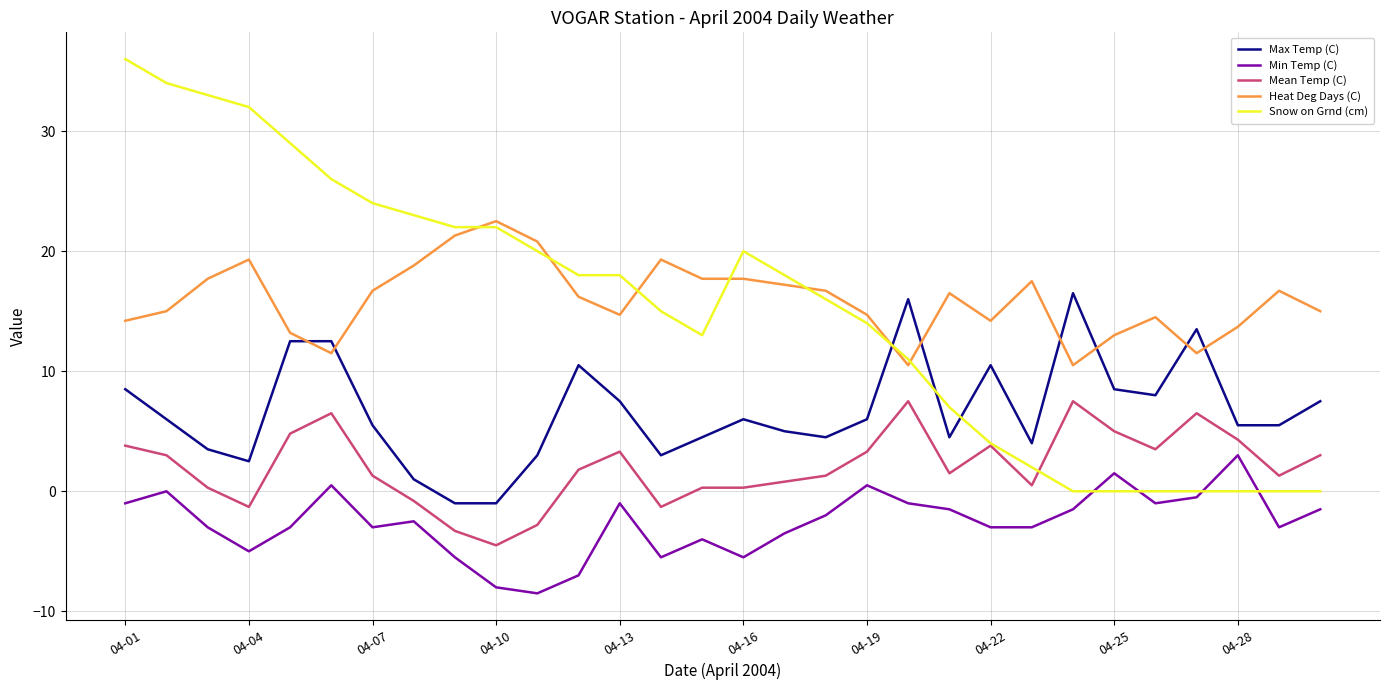

List the series in order of their peak value, highest first.

Snow on Grnd (cm), Heat Deg Days (C), Max Temp (C), Mean Temp (C), Min Temp (C)